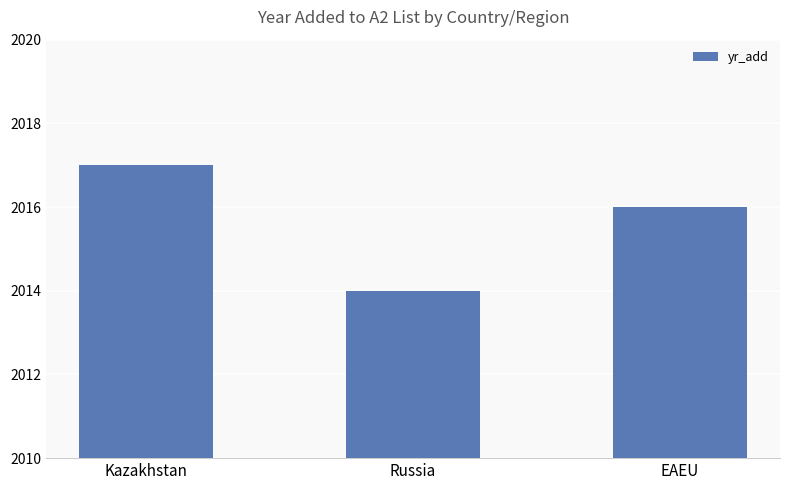

How many categories are shown in the chart?

3